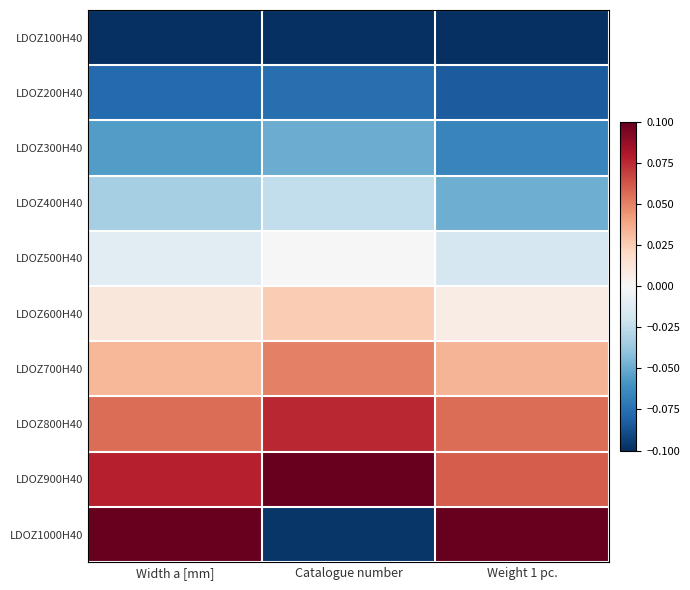

At which category does the chart reach its minimum across all series?

Width a [mm]